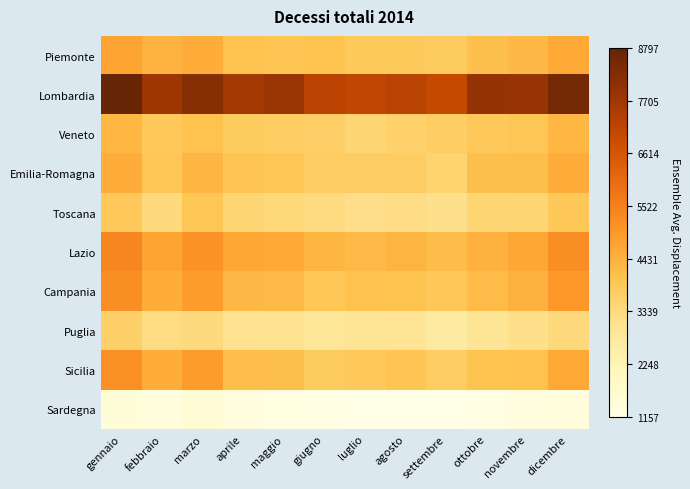

Reading left to right, extract all data points from this chart.

Piemonte: gennaio=4715	febbraio=4387	marzo=4519	aprile=4037	maggio=3984	giugno=3993	luglio=3820	agosto=3842	settembre=3792	ottobre=4108	novembre=4290	dicembre=4620
Lombardia: gennaio=8797	febbraio=7744	marzo=8184	aprile=7615	maggio=7788	giugno=7213	luglio=7078	agosto=7242	settembre=6986	ottobre=7877	novembre=7871	dicembre=8499
Veneto: gennaio=4315	febbraio=3851	marzo=4042	aprile=3809	maggio=3770	giugno=3685	luglio=3513	agosto=3616	settembre=3700	ottobre=3844	novembre=3950	dicembre=4298
Emilia-Romagna: gennaio=4514	febbraio=3945	marzo=4347	aprile=3987	maggio=3938	giugno=3729	luglio=3749	agosto=3742	settembre=3542	ottobre=4100	novembre=4135	dicembre=4525
Toscana: gennaio=3857	febbraio=3357	marzo=3934	aprile=3512	maggio=3413	giugno=3280	luglio=3203	agosto=3233	settembre=3151	ottobre=3493	novembre=3504	dicembre=3891
Lazio: gennaio=5386	febbraio=4727	marzo=5111	aprile=4665	maggio=4616	giugno=4328	luglio=4235	agosto=4369	settembre=4173	ottobre=4427	novembre=4671	dicembre=5193
Campania: gennaio=5210	febbraio=4536	marzo=4912	aprile=4273	maggio=4247	giugno=3908	luglio=4057	agosto=4020	settembre=3877	ottobre=4213	novembre=4423	dicembre=4953
Puglia: gennaio=3657	febbraio=3249	marzo=3329	aprile=3081	maggio=3093	giugno=2911	luglio=2961	agosto=2995	settembre=2686	ottobre=2967	novembre=3167	dicembre=3384
Sicilia: gennaio=5163	febbraio=4518	marzo=4911	aprile=4162	maggio=4139	giugno=3811	luglio=3864	agosto=3985	settembre=3728	ottobre=4009	novembre=4069	dicembre=4628
Sardegna: gennaio=1481	febbraio=1386	marzo=1540	aprile=1329	maggio=1267	giugno=1223	luglio=1157	agosto=1171	settembre=1160	ottobre=1213	novembre=1311	dicembre=1369